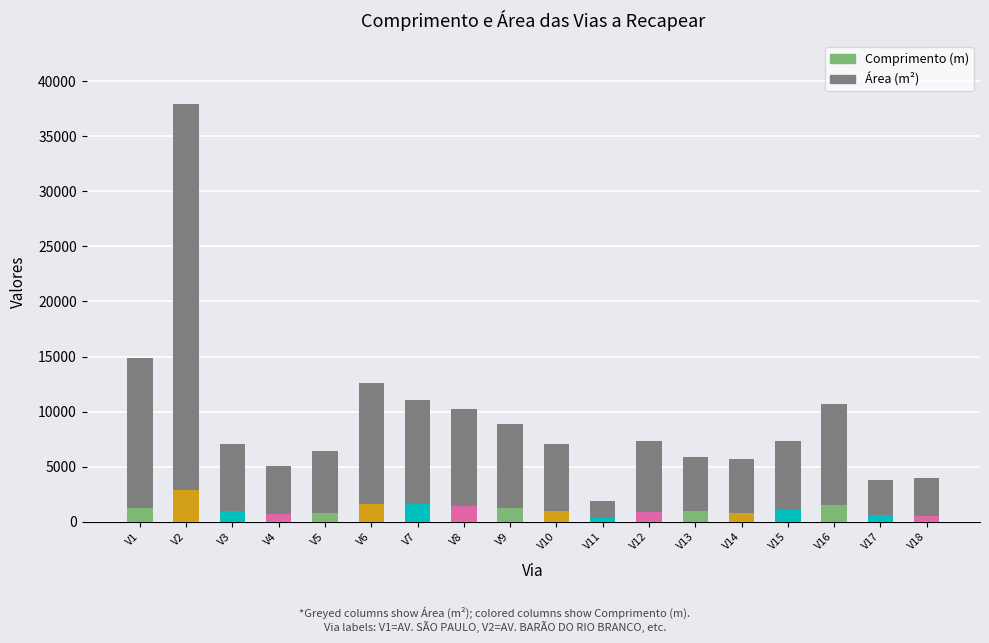

At which label does Comprimento (m) reach its peak?

V2